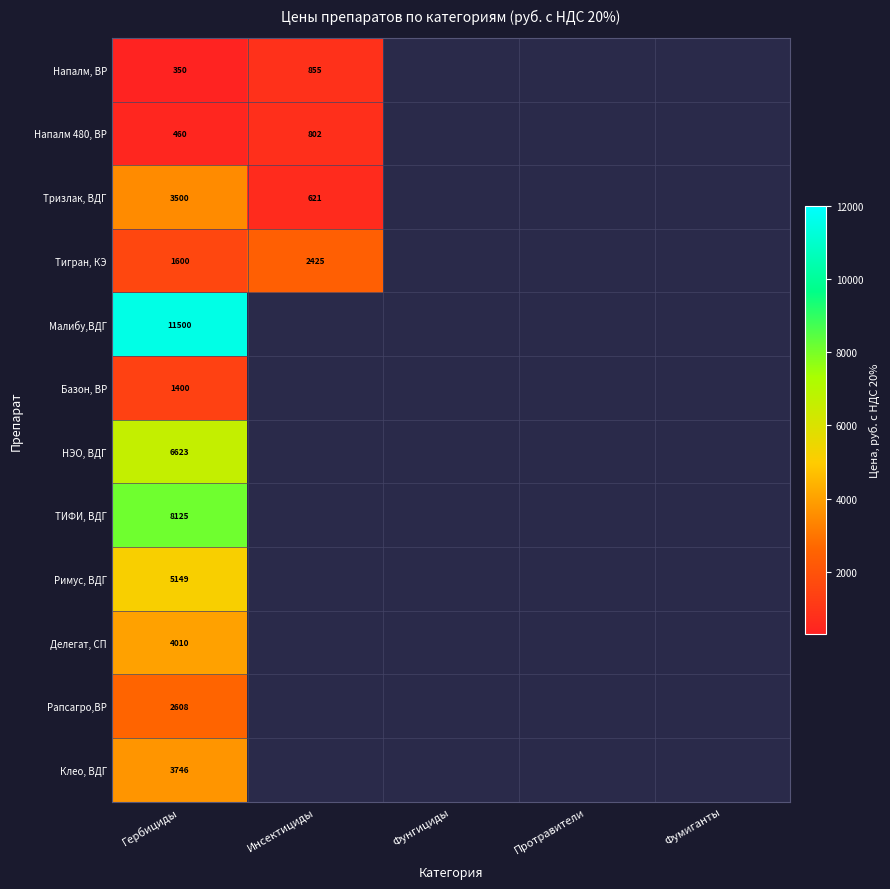

Is the value of Базон, ВР at Гербициды greater than the value of Тигран, КЭ at Гербициды?

No